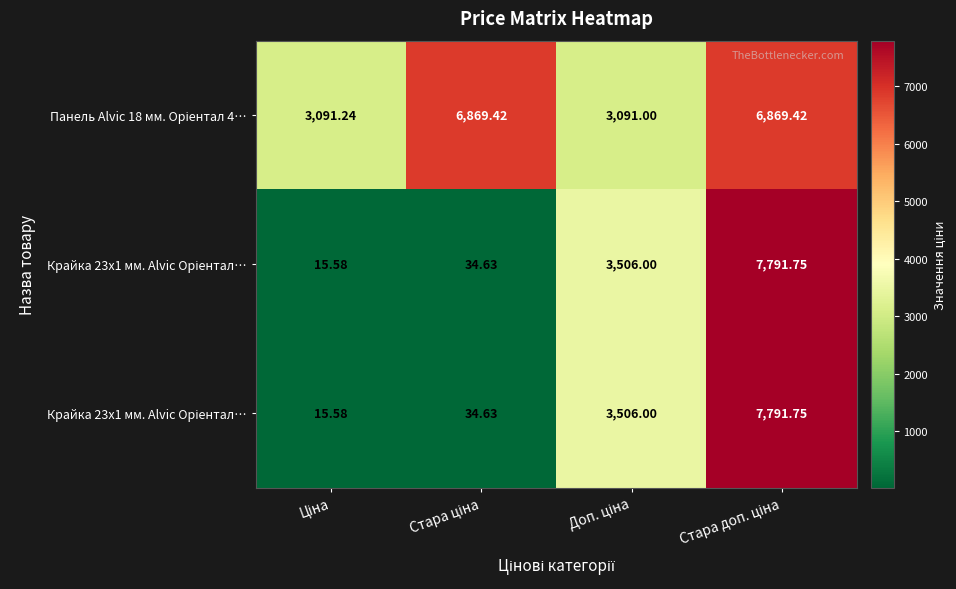

At which category is the sum across all series the highest?

Стара доп. ціна